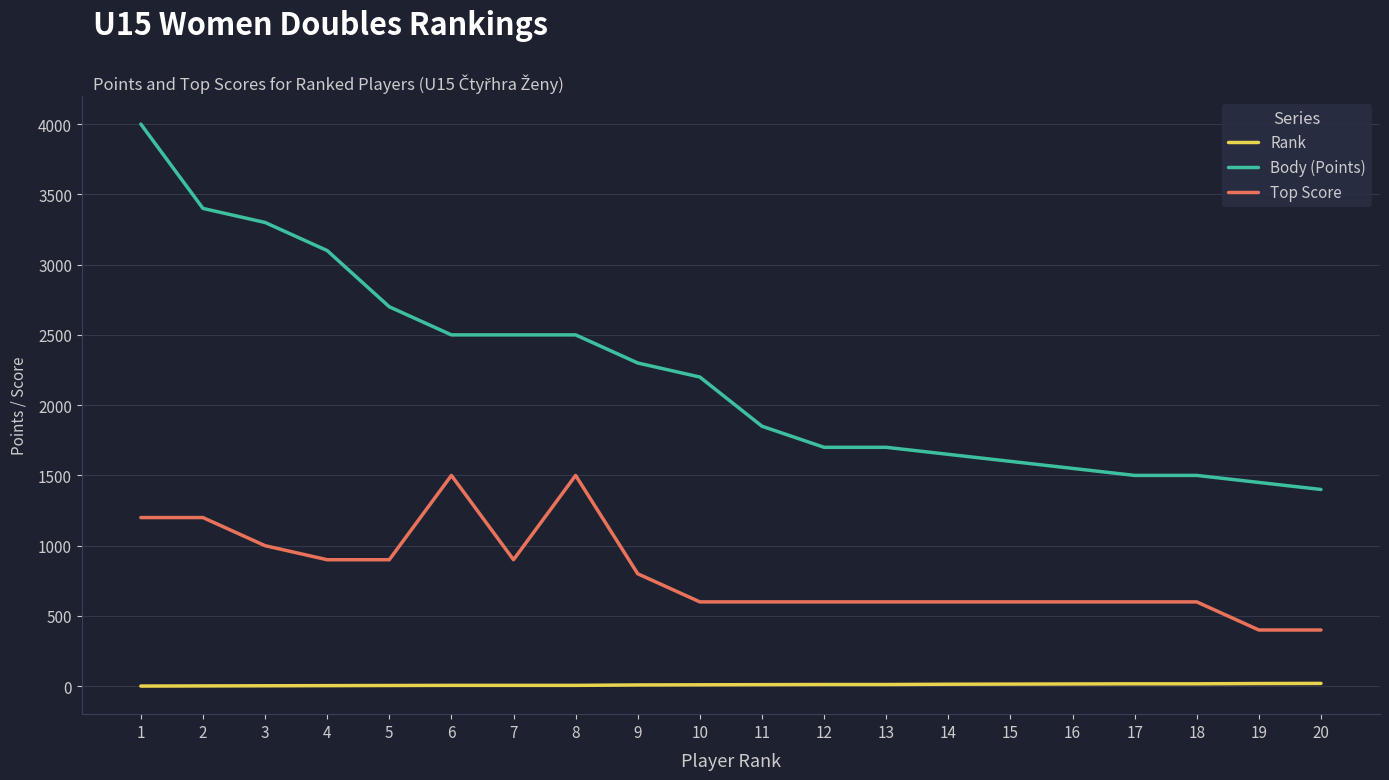

What is the sum of the Body (Points) values at 18 and 20?

2900